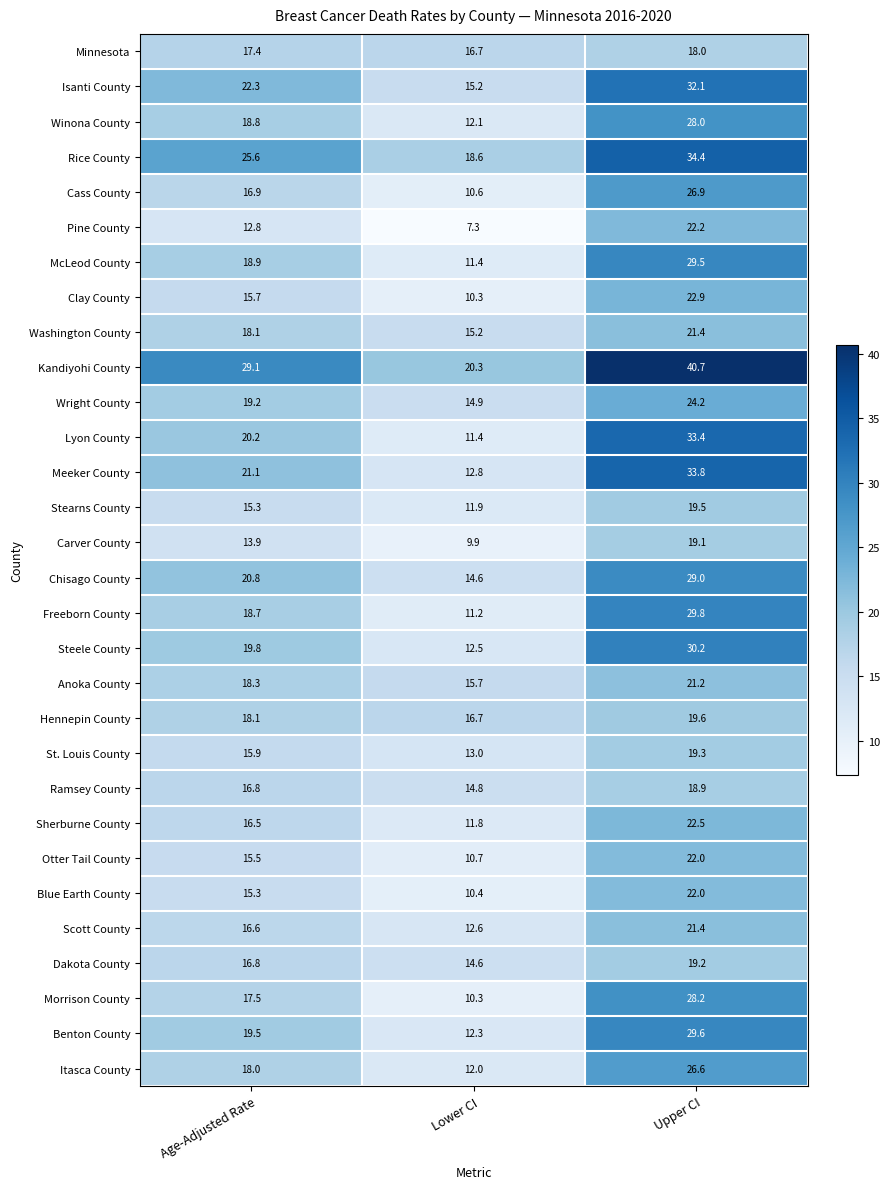

What is the difference between the Freeborn County values at Lower CI and Upper CI?

18.6